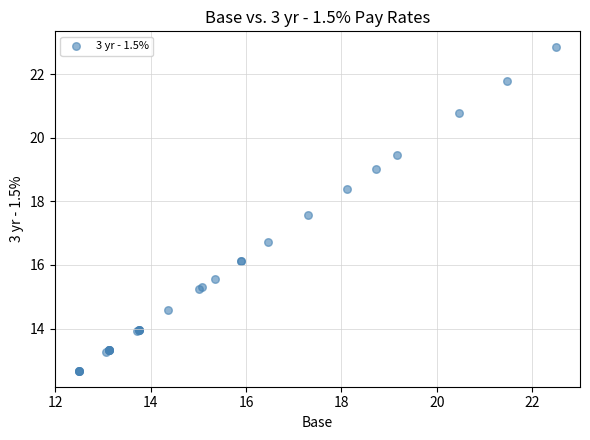

What Y value in the scatter plot is closest to 17?

16.7